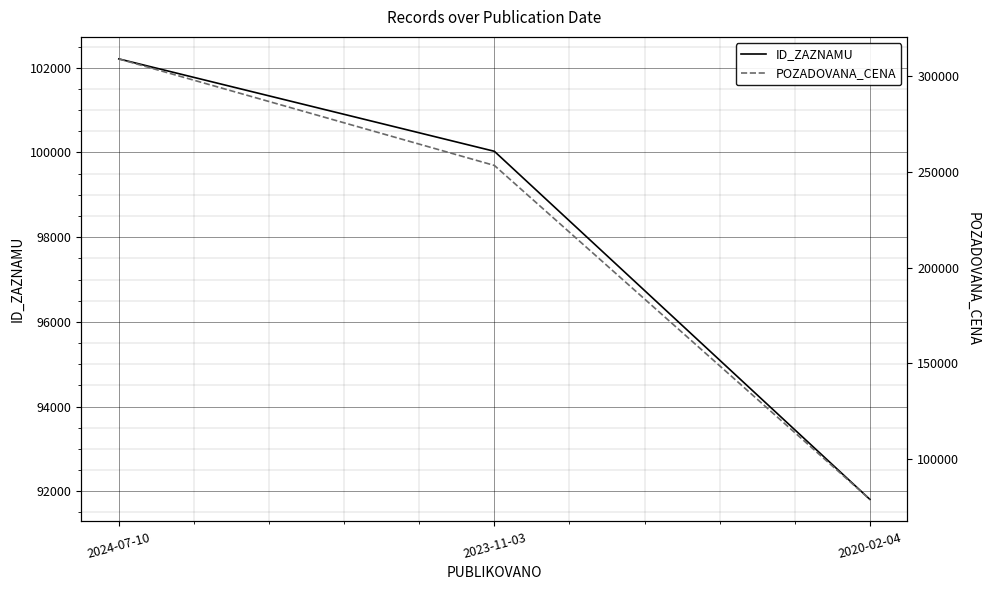

At how many categories does at least one series exceed 289399?

1